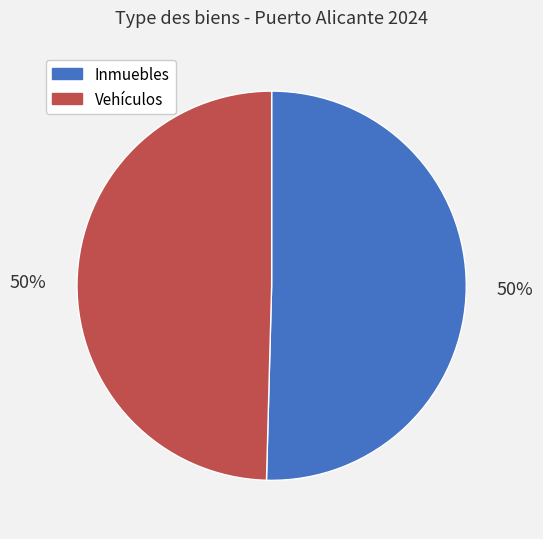

What is the ratio of the value at Vehículos to the value at Inmuebles?

1.0